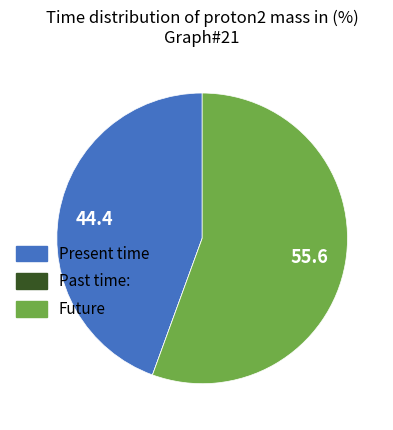

How many segments does this pie chart have?

3